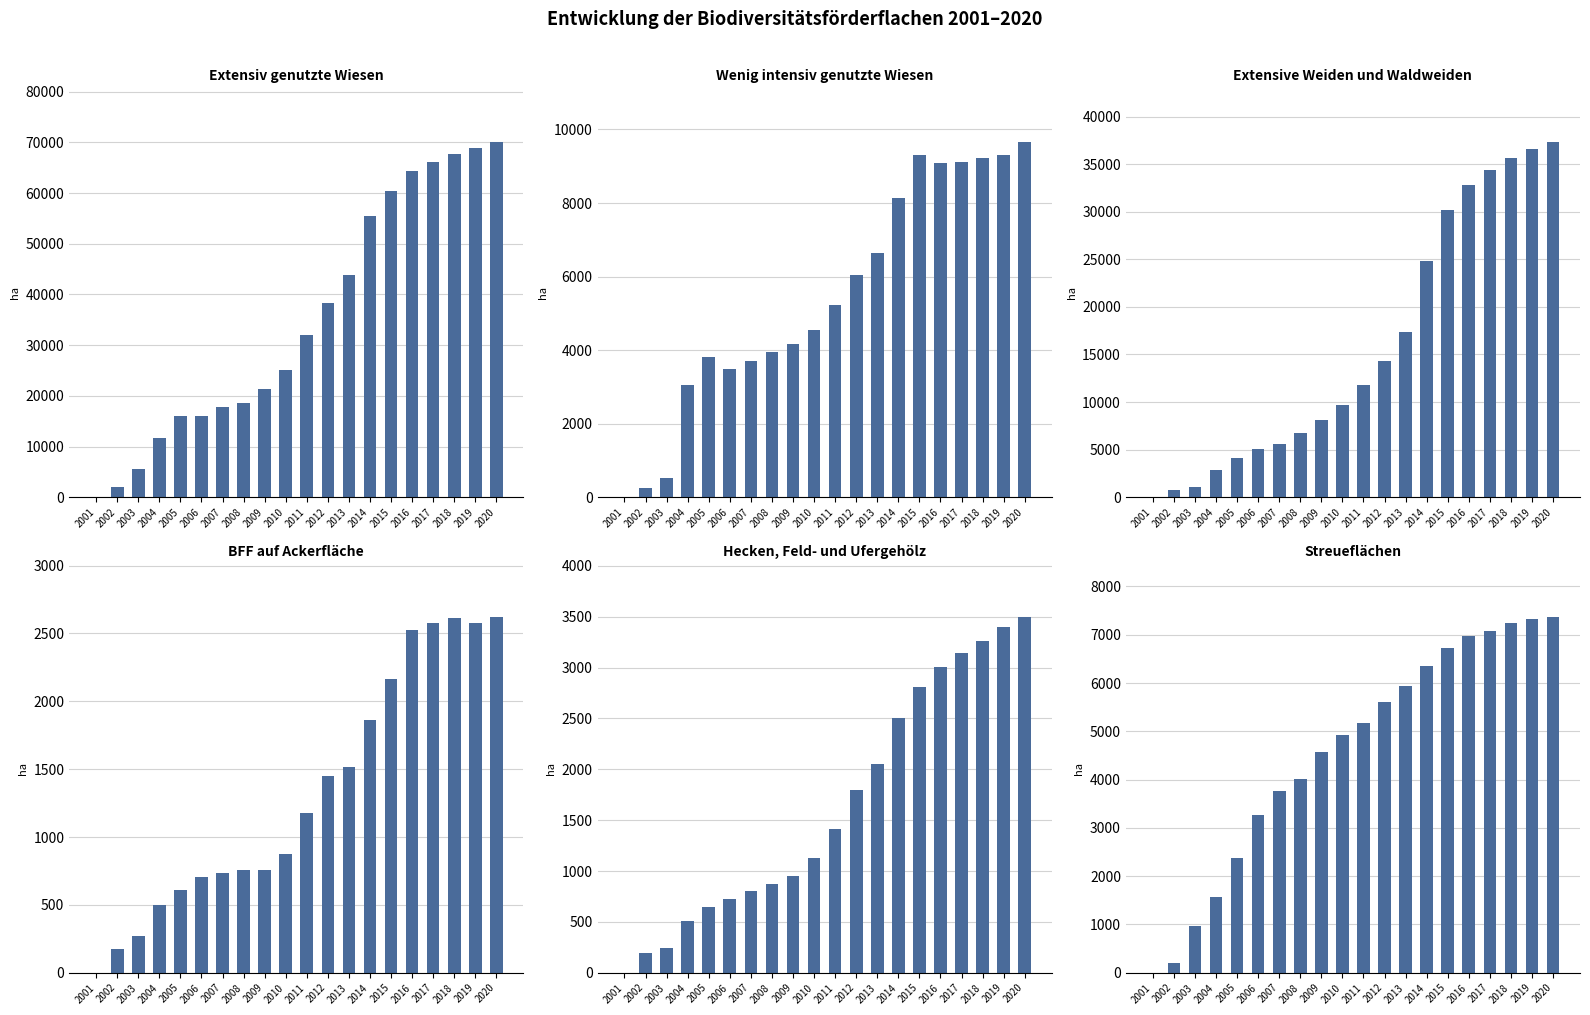

What is the sum of the Wenig intensiv genutzte Wiesen values at 2006 and 2002?

3744.0